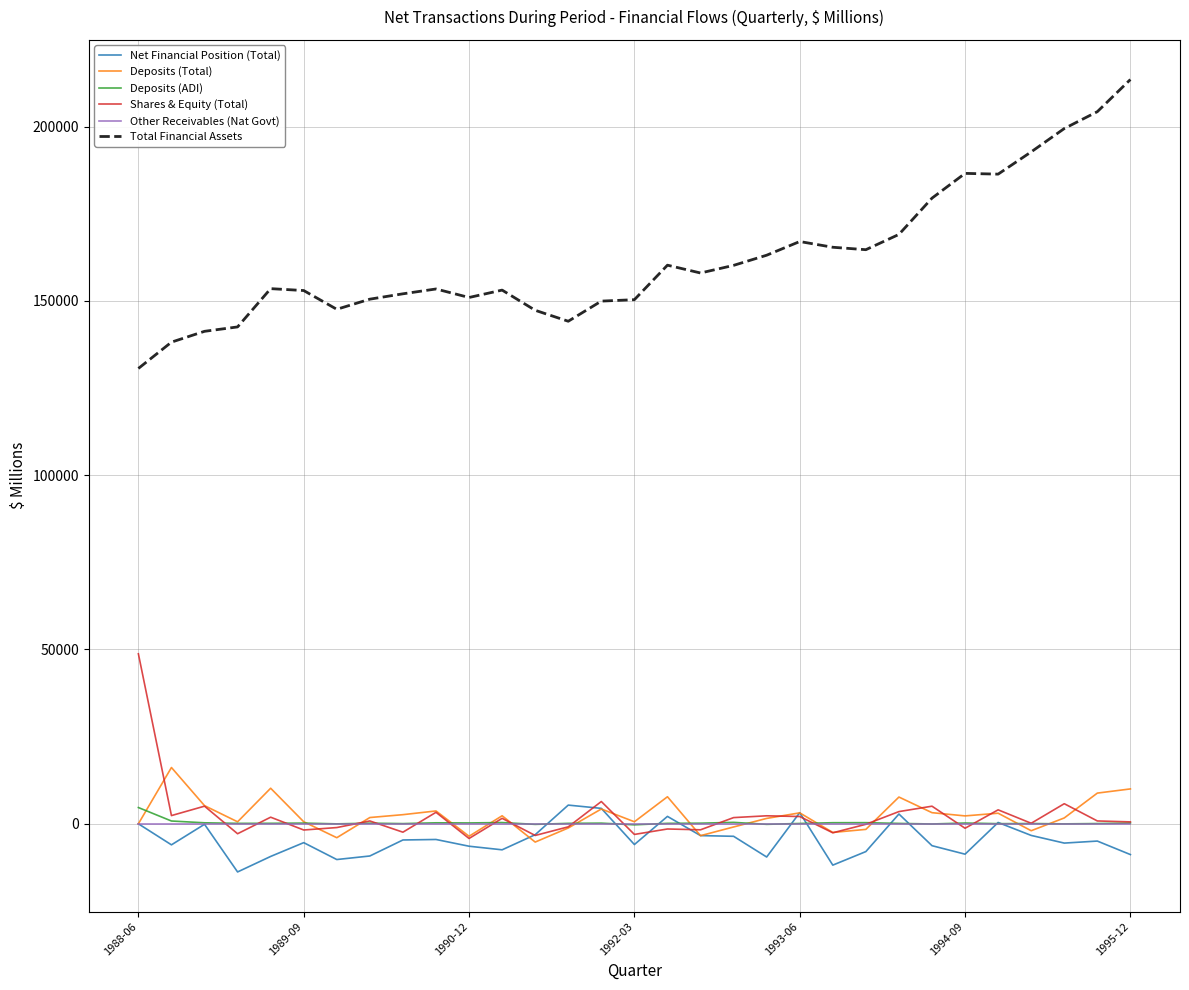

True or false: Deposits (ADI) and Total Financial Assets cross at least once.

False